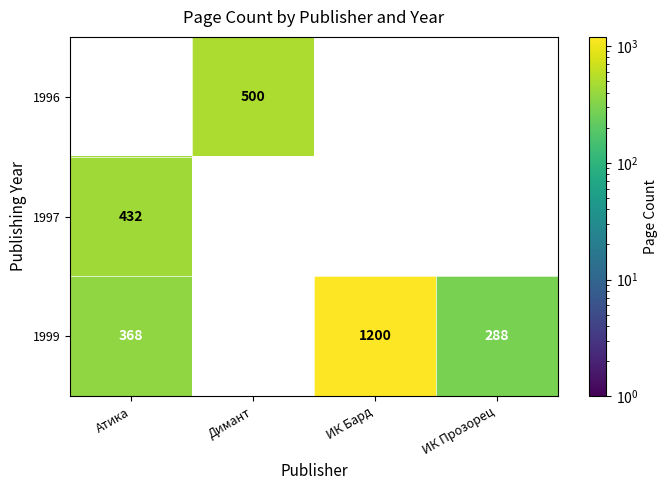

How many values in 1999 are above zero?

3